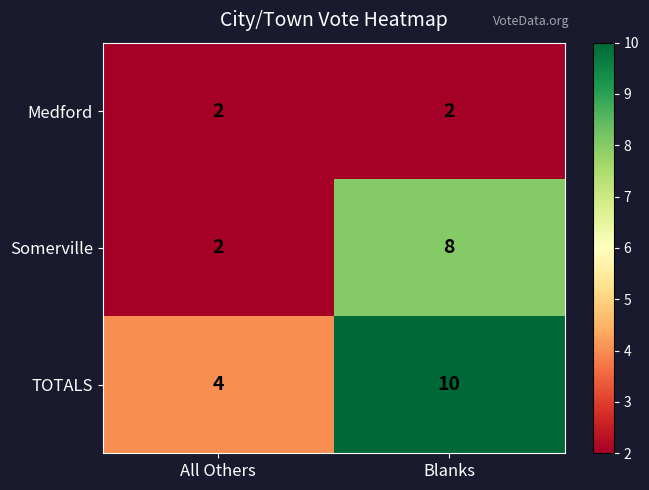

Is it true that Somerville equals 2 at All Others?

True